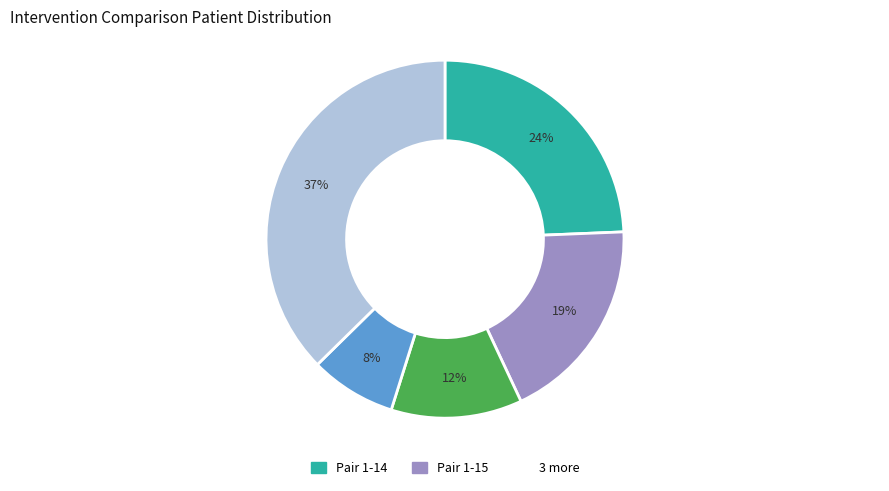

Is there a majority slice in this chart?

No